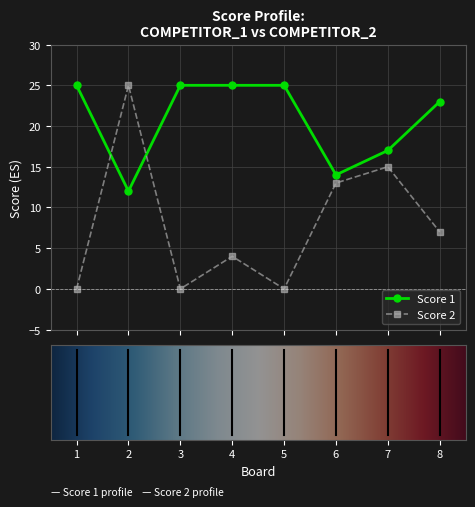

Rank the series by their average value, from highest to lowest.

Score 1, Score 2